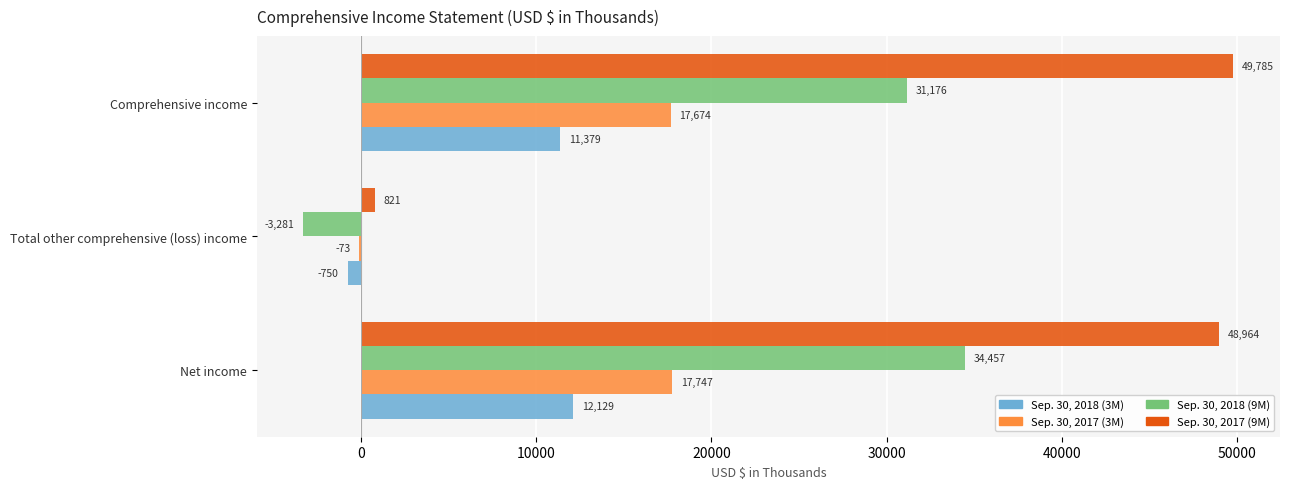

True or false: Sep. 30, 2018 (9M) has a value of -3281 at Total other comprehensive (loss) income.

True